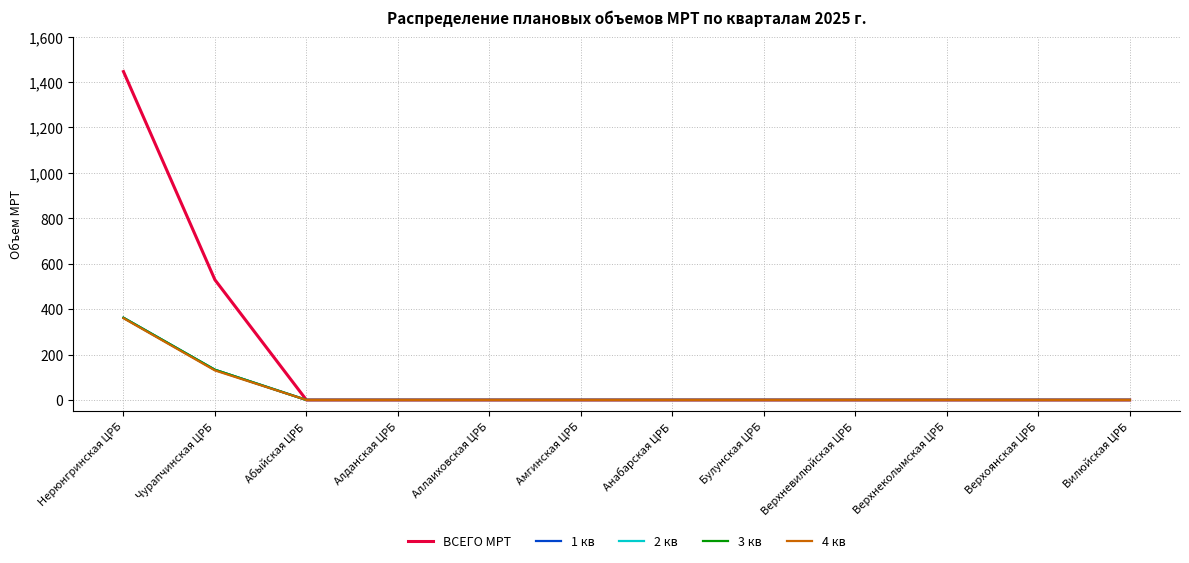

What is the difference between the ВСЕГО МРТ values at Булунская ЦРБ and Нерюнгринская ЦРБ?

1446